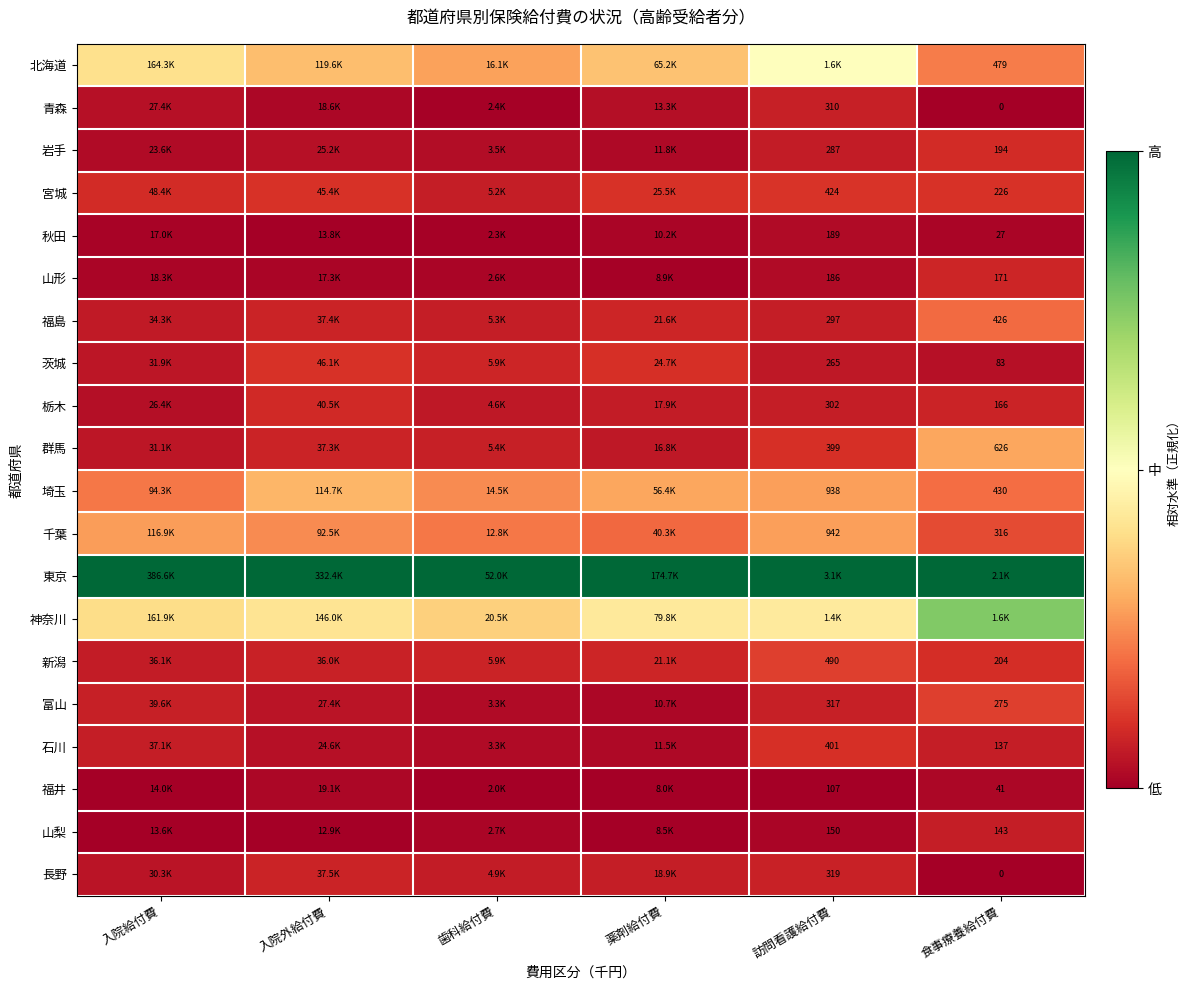

Is it true that 富山 equals 0.1 at 入院給付費?

True